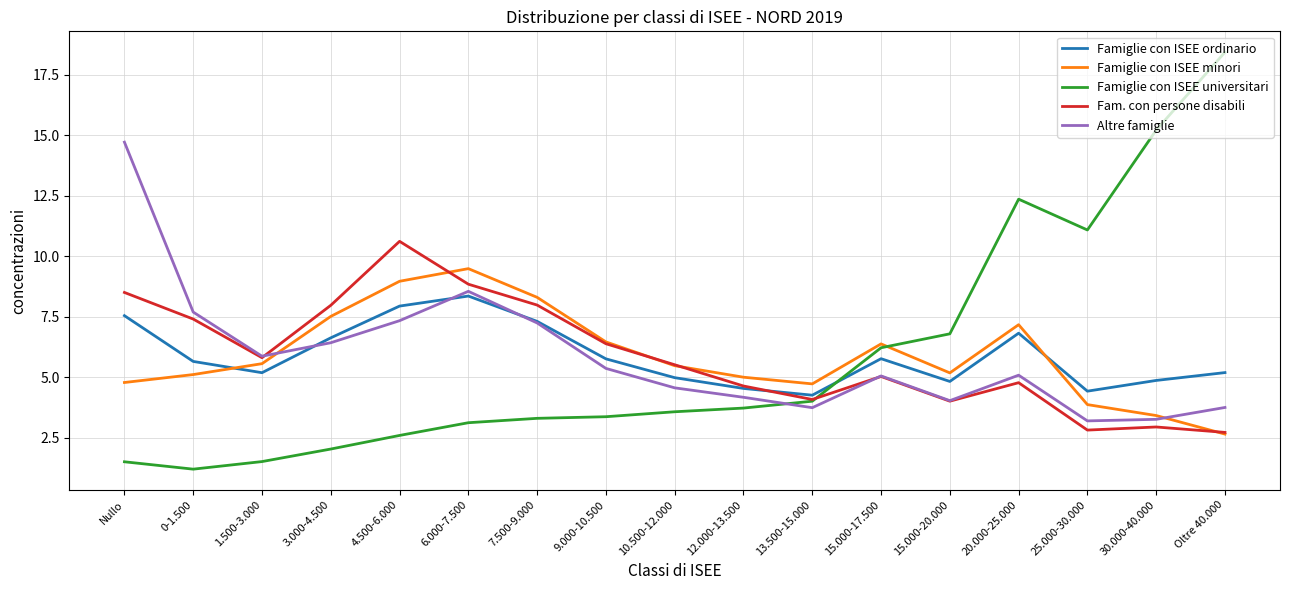

Rank the series by their maximum value, from highest to lowest.

Famiglie con ISEE universitari, Altre famiglie, Fam. con persone disabili, Famiglie con ISEE minori, Famiglie con ISEE ordinario